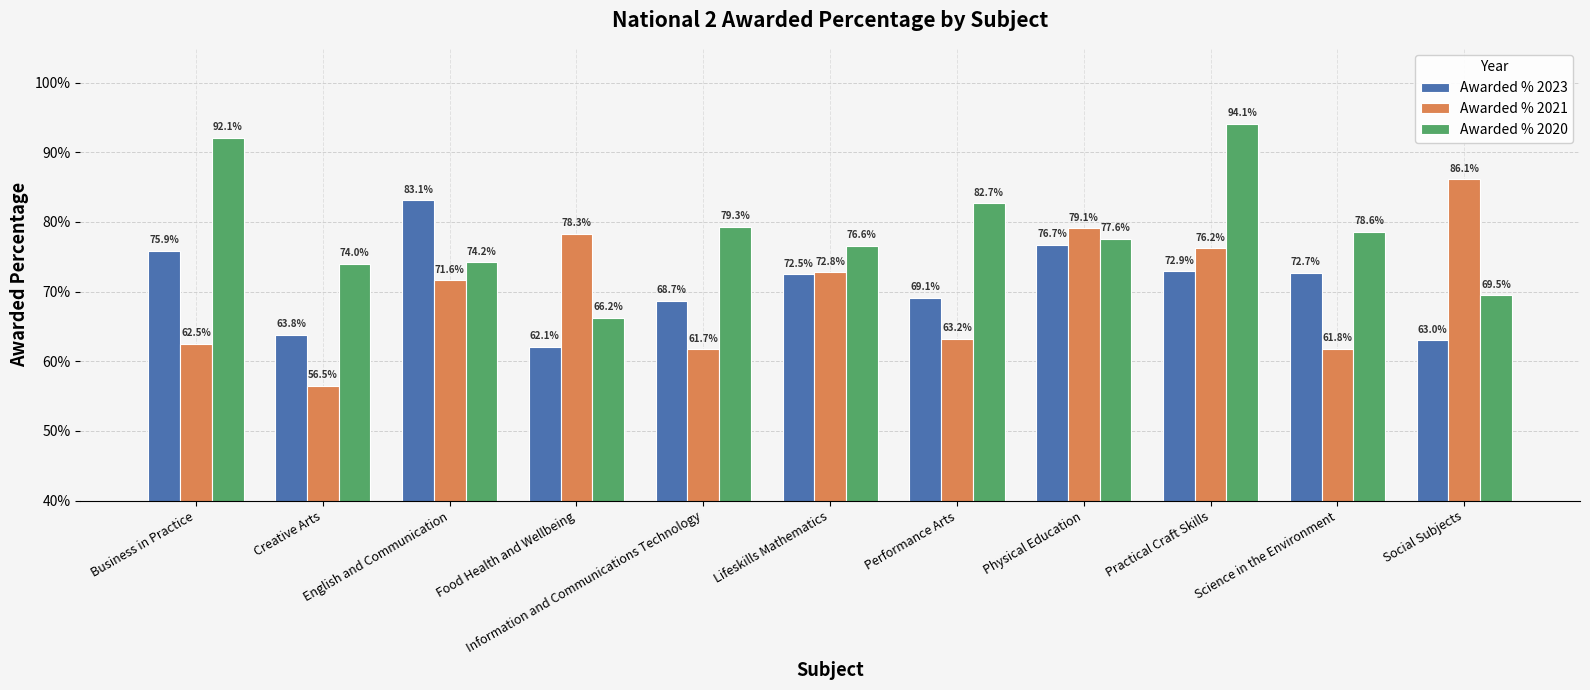

What are all the series names shown in the legend?

Awarded % 2023, Awarded % 2021, Awarded % 2020